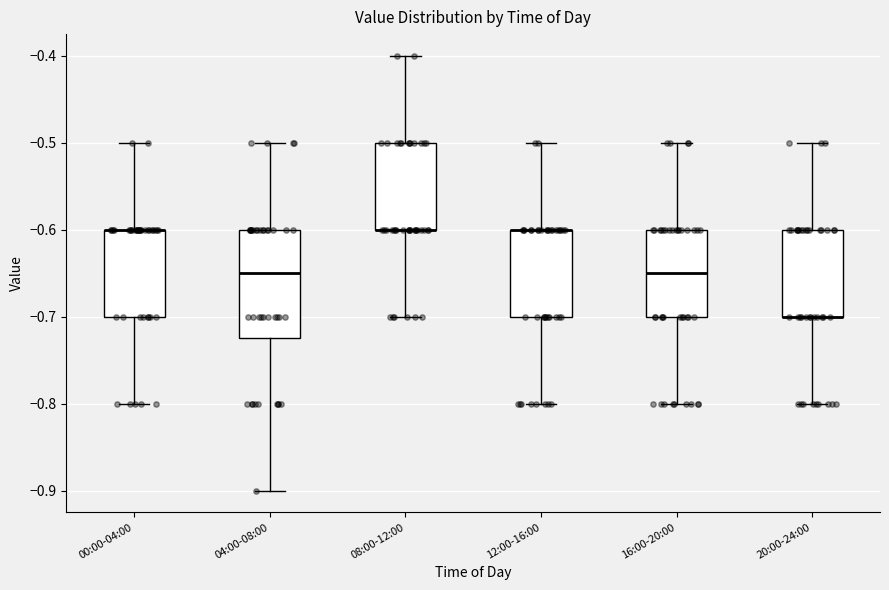

Reading left to right, read every box against the y-axis: the position of its median line, the range the box covers, and the ends of its whiskers. The values are not printed on the chart, so give them approximately, as read against the axis.

00:00-04:00: median -0.60 (drawn on the box's upper edge), box -0.70 to -0.60, whiskers -0.80 to -0.50
04:00-08:00: median -0.65, box -0.72 to -0.60, whiskers -0.90 to -0.50
08:00-12:00: median -0.60 (drawn on the box's lower edge), box -0.60 to -0.50, whiskers -0.70 to -0.40
12:00-16:00: median -0.60 (drawn on the box's upper edge), box -0.70 to -0.60, whiskers -0.80 to -0.50
16:00-20:00: median -0.65, box -0.70 to -0.60, whiskers -0.80 to -0.50
20:00-24:00: median -0.70 (drawn on the box's lower edge), box -0.70 to -0.60, whiskers -0.80 to -0.50